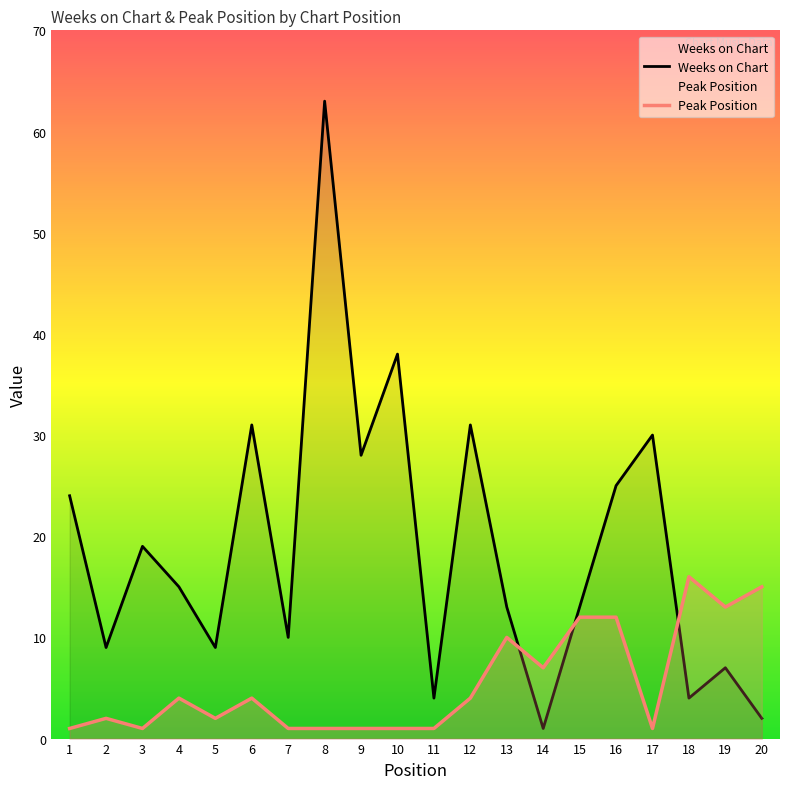

How many lines are shown in the chart?

2